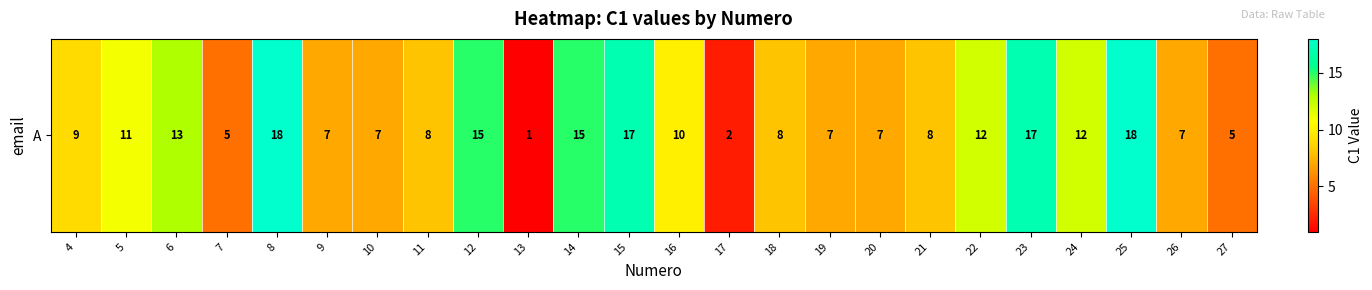

What is the maximum value shown in the chart?

18